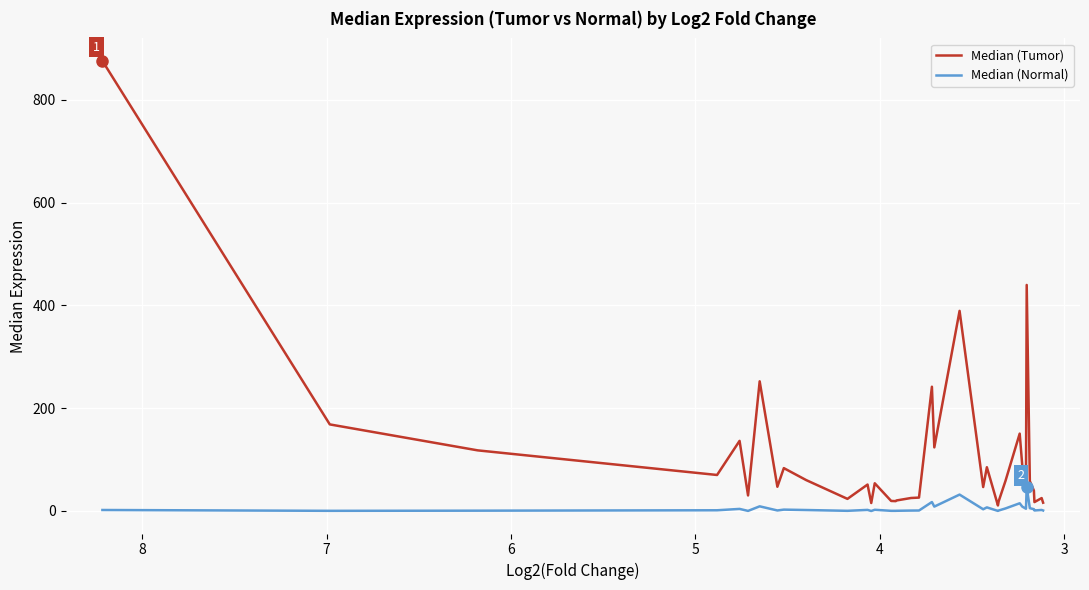

True or false: Median (Normal) and Median (Tumor) cross at least once.

False